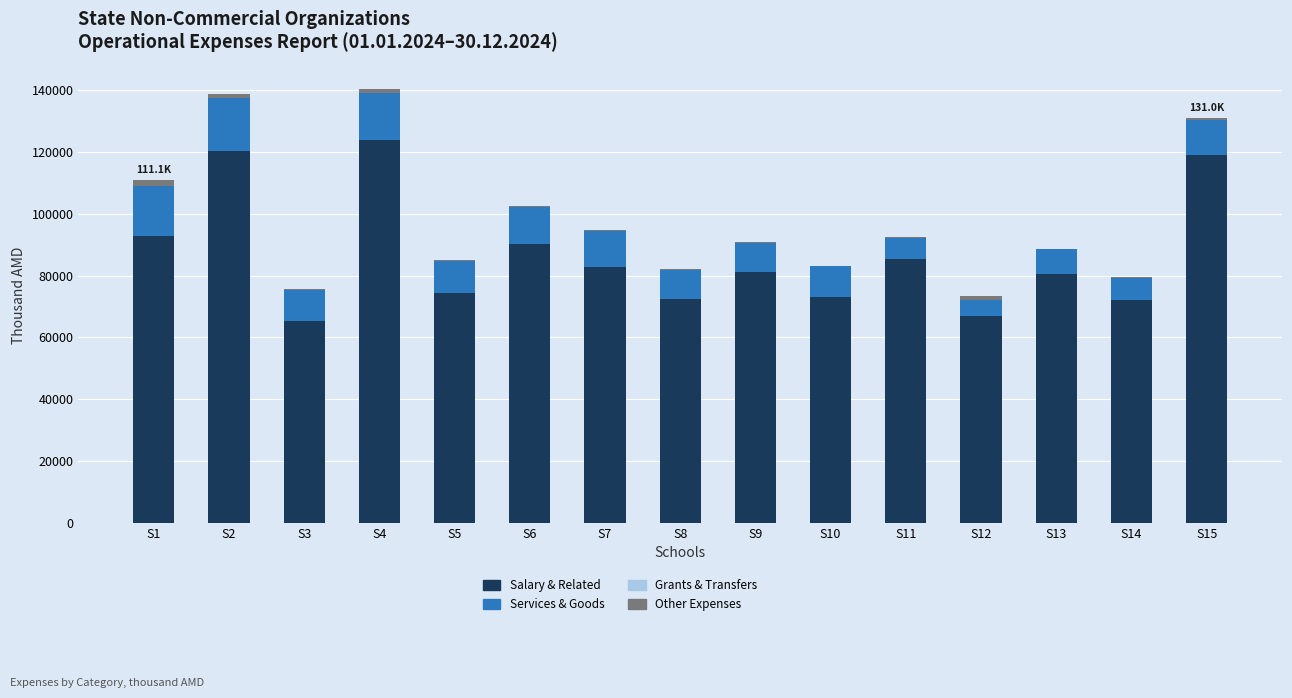

What is the highest value of the Salary & Related series?

123936.7